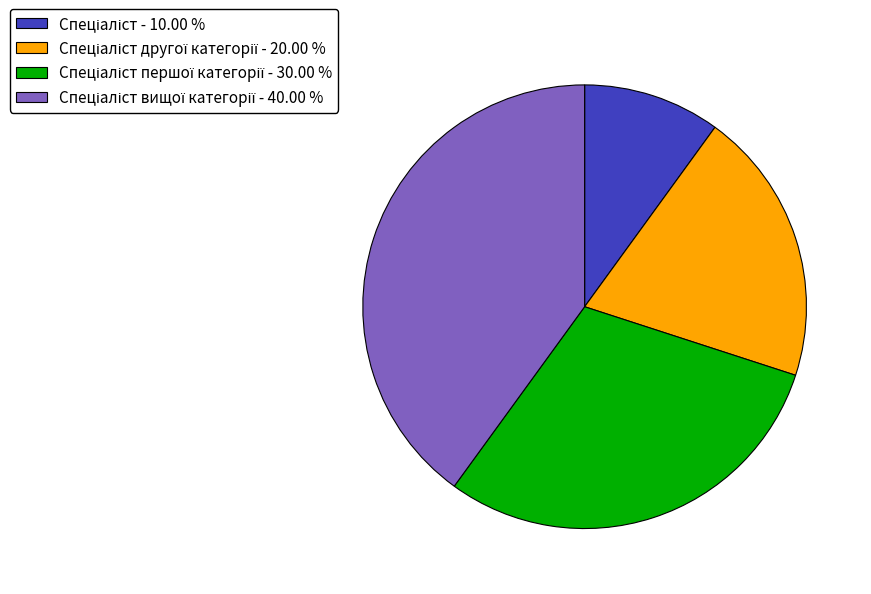

Is there any slice that represents more than half of the pie?

No